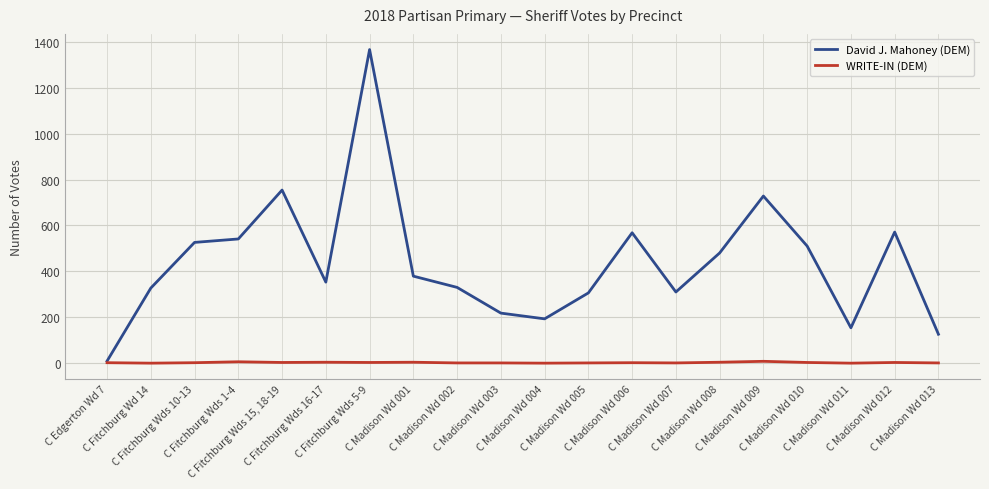

What is the highest value of the David J. Mahoney (DEM) series?

1366